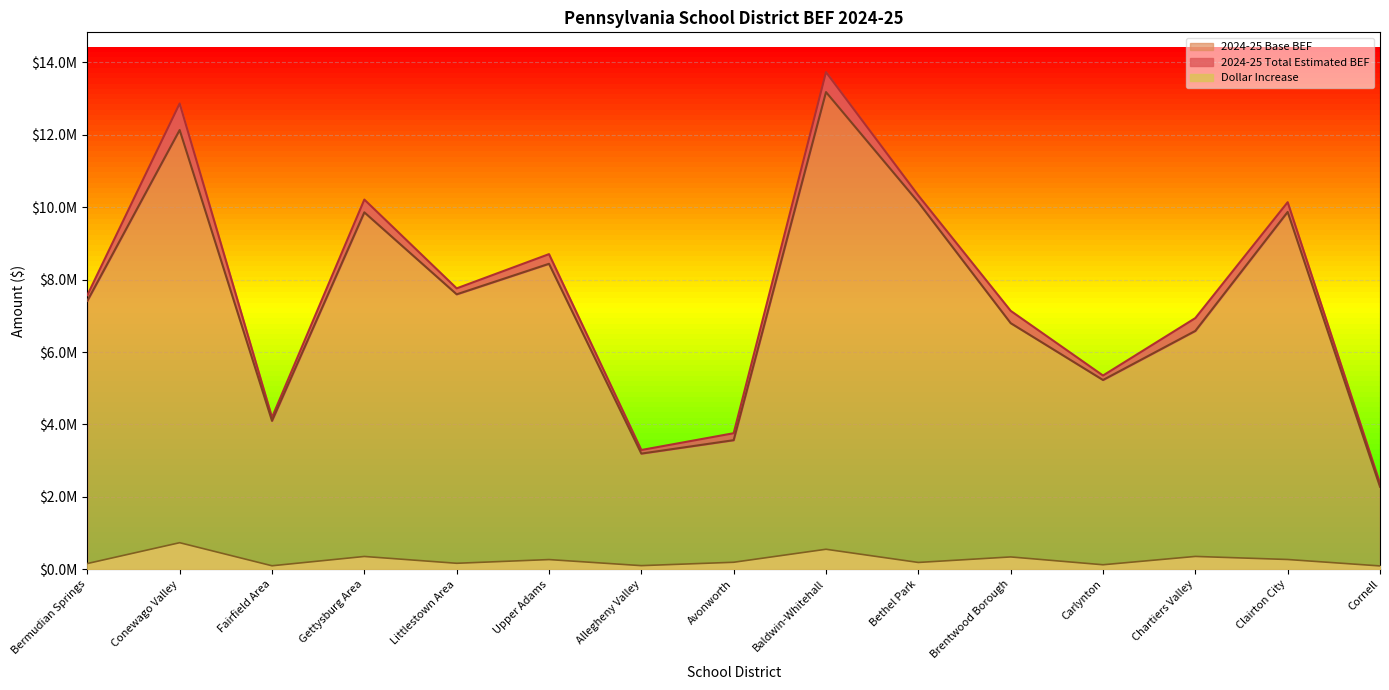

Where is the first local minimum for 2024-25 Total Estimated BEF?

Fairfield Area